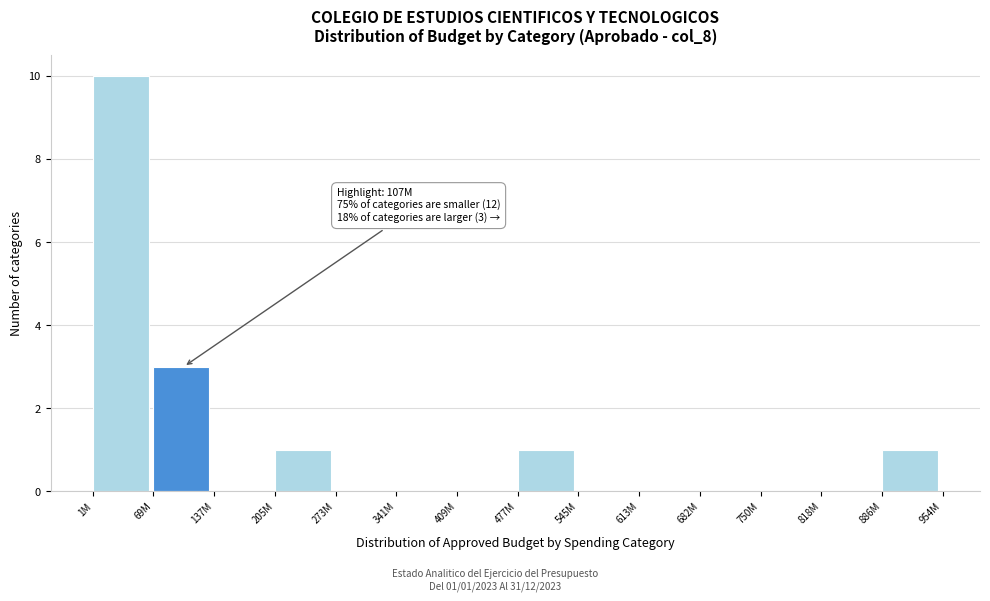

Reading left to right, list all the values displayed in this chart.

1M=10	69M=3	137M=0	205M=1	273M=0	341M=0	409M=0	477M=1	545M=0	613M=0	682M=0	750M=0	818M=0	886M=1